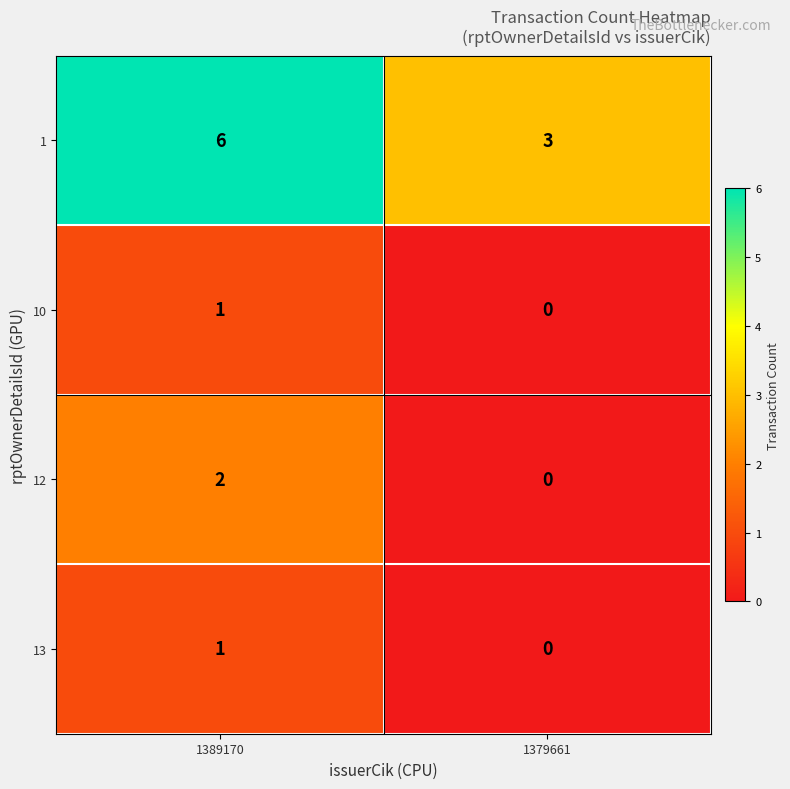

True or false: 13 has a value of -1 at 1379661.

False